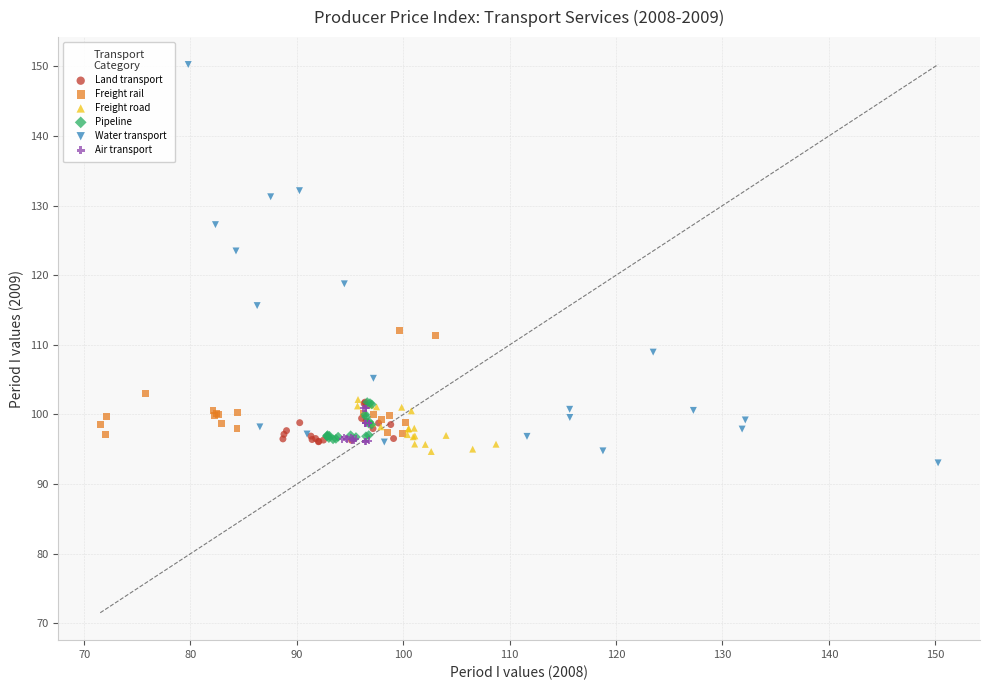

Which series contains the lowest Y value?

Water transport